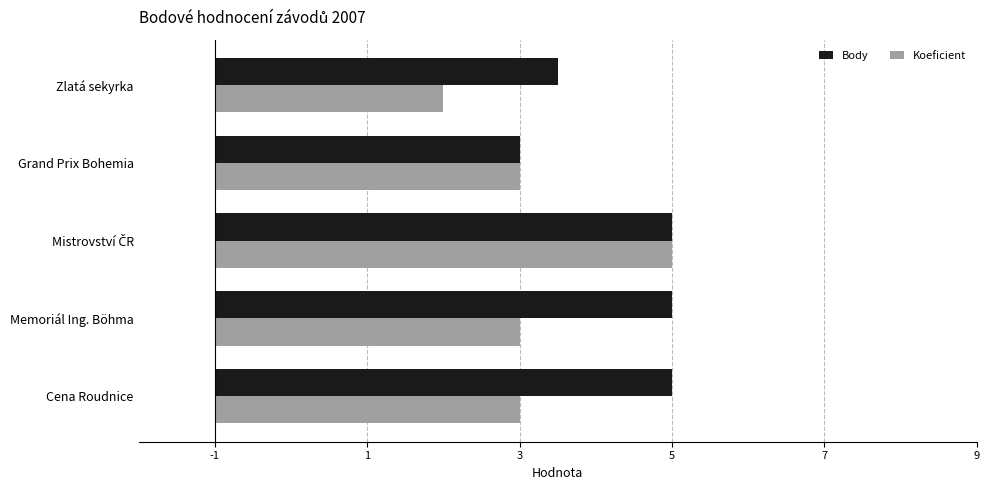

What are all the series names shown in the legend?

Body, Koeficient